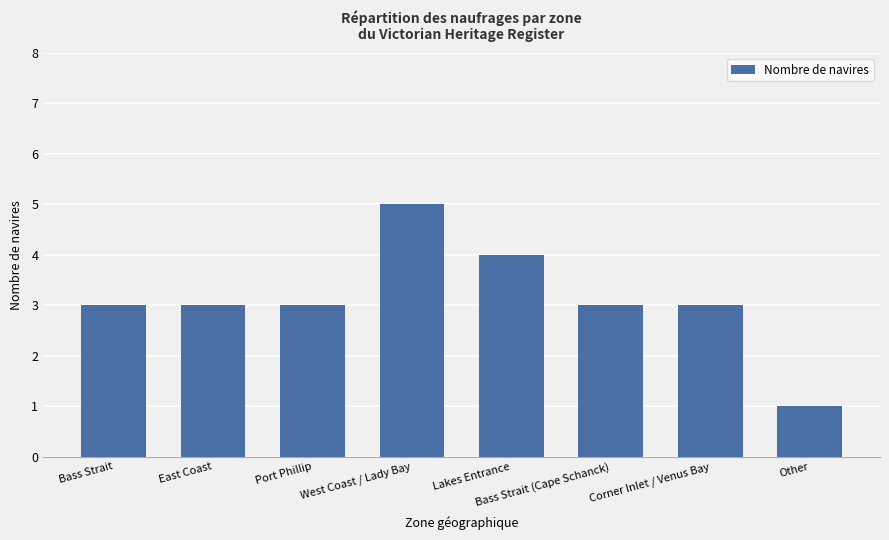

Count the values in the range 3 to 4.

6